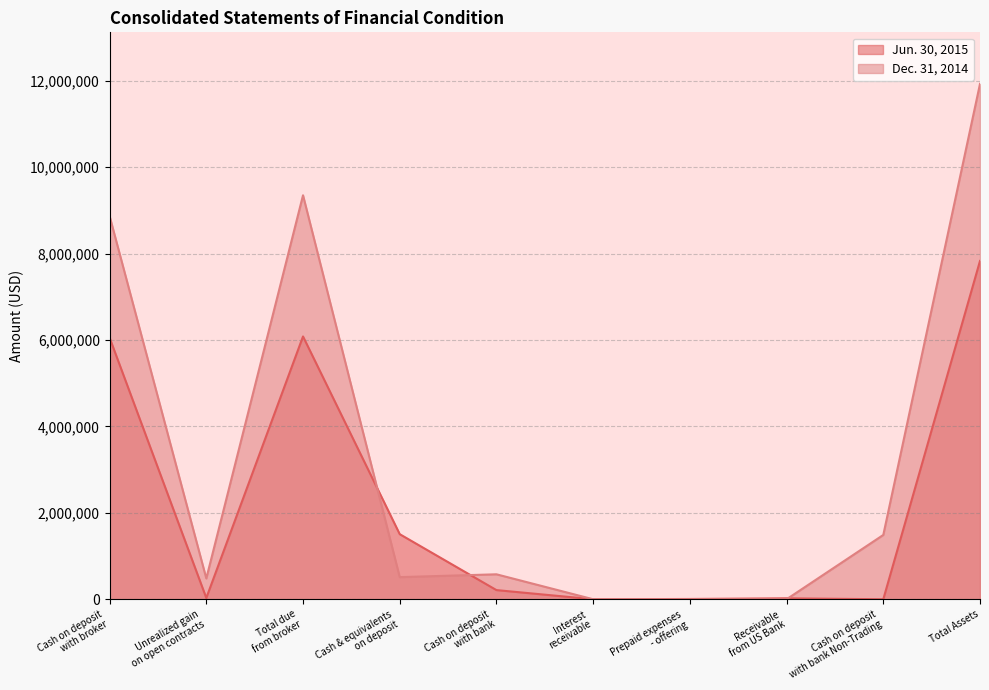

Does the chart have visible grid lines?

Yes